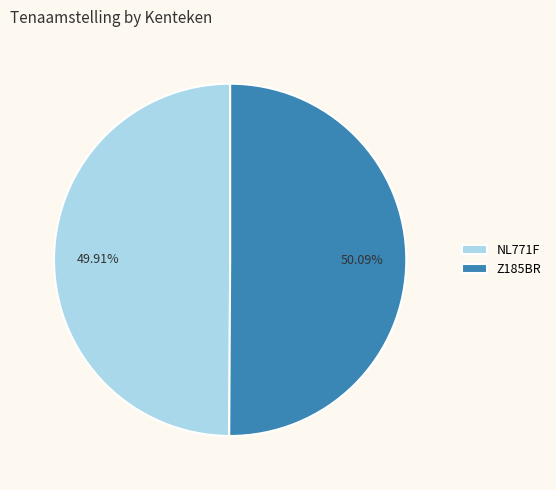

Does any single category account for the majority?

Yes